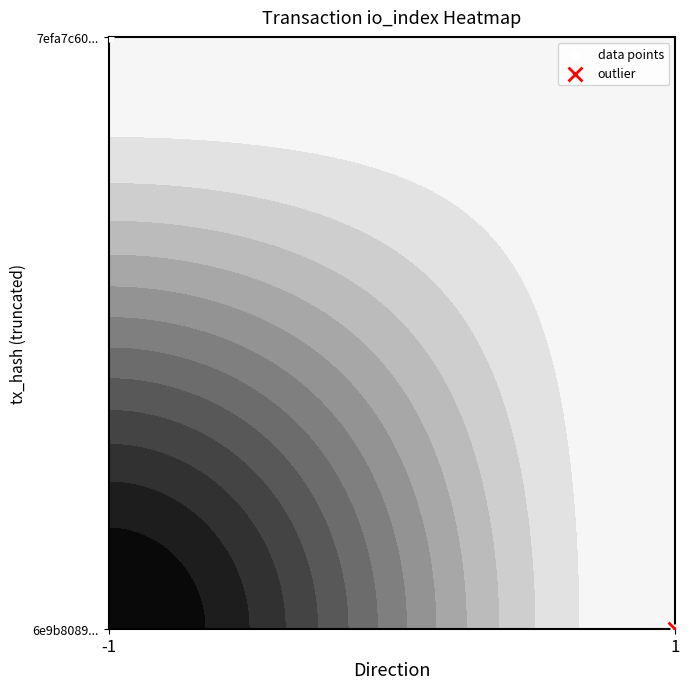

What is the maximum value shown in the chart?

1